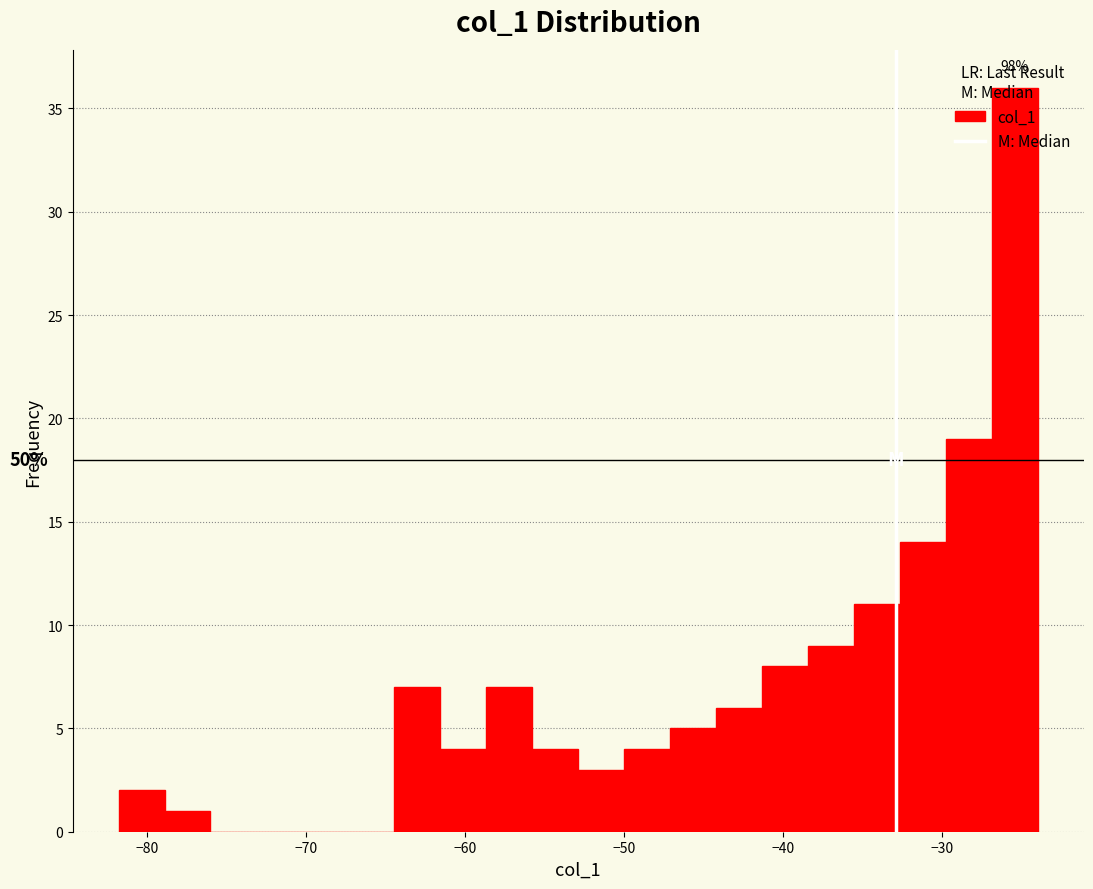

Around what value on the x-axis is the tallest bar? Give the approximate position of its centre, as read against the axis.

-25